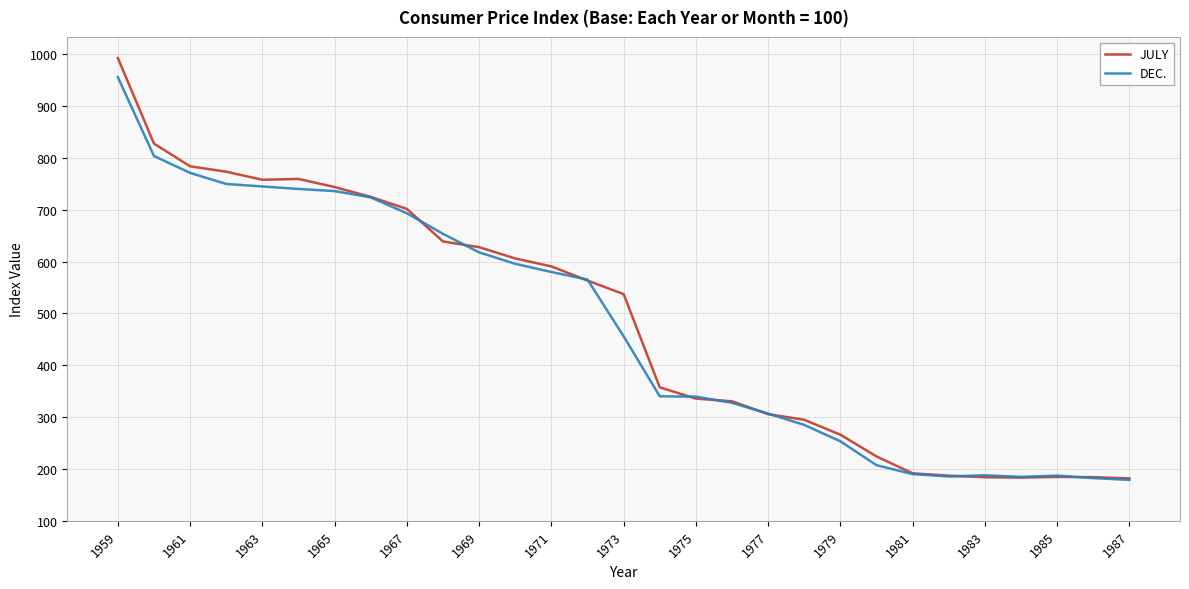

Does the chart have visible grid lines?

Yes